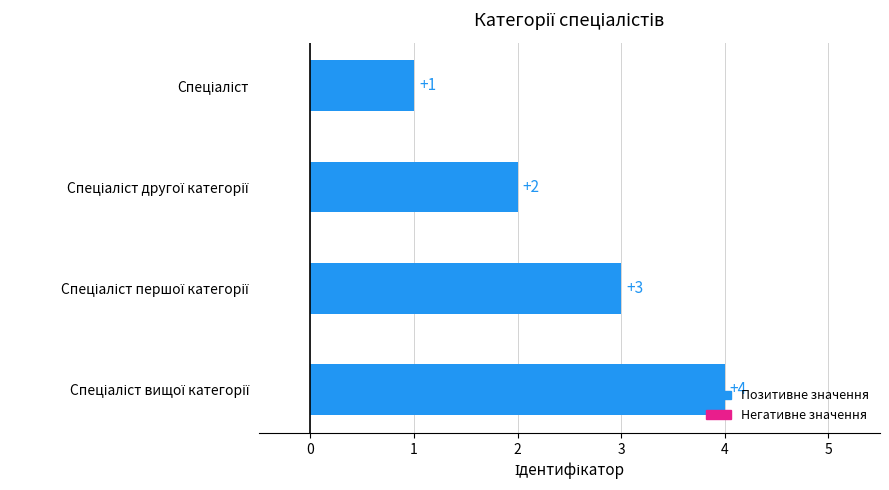

How many values are between 2 and 4?

3